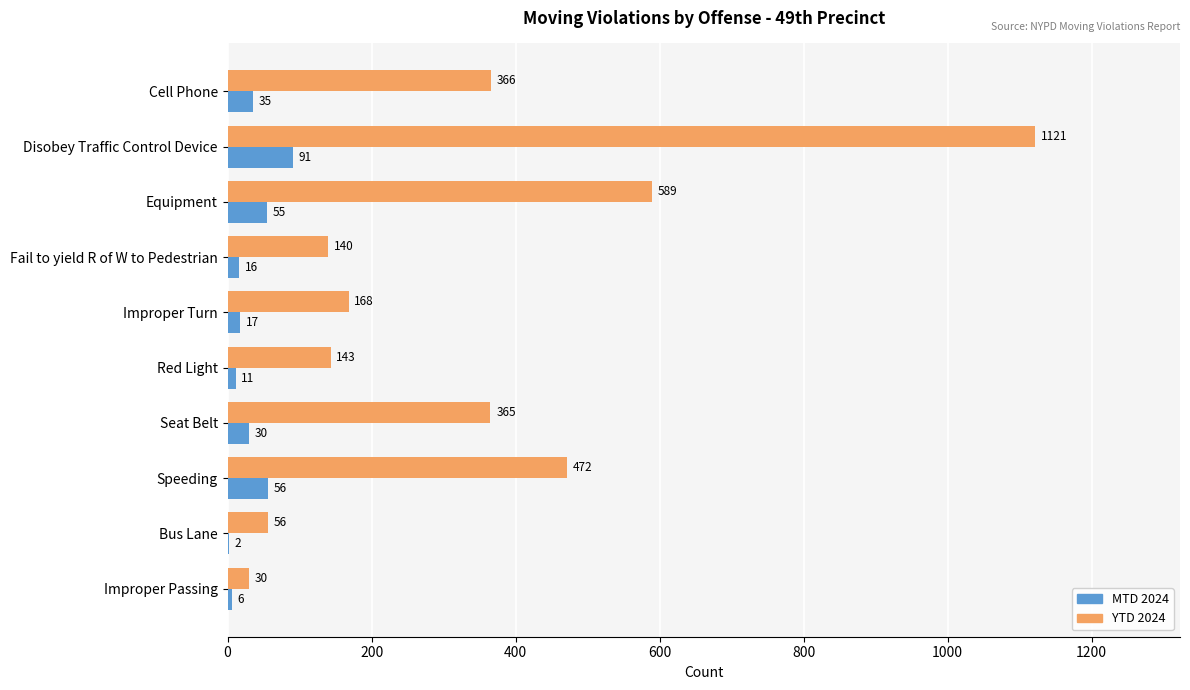

Which series has the largest total across all categories?

YTD 2024